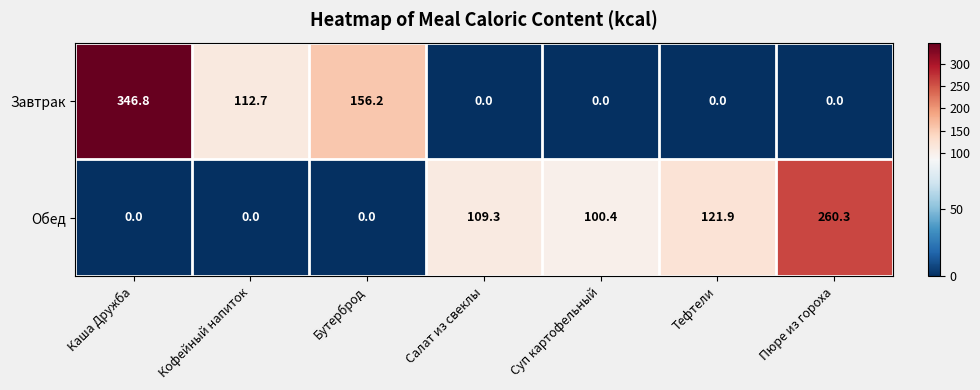

Count the number of data series in this chart.

2